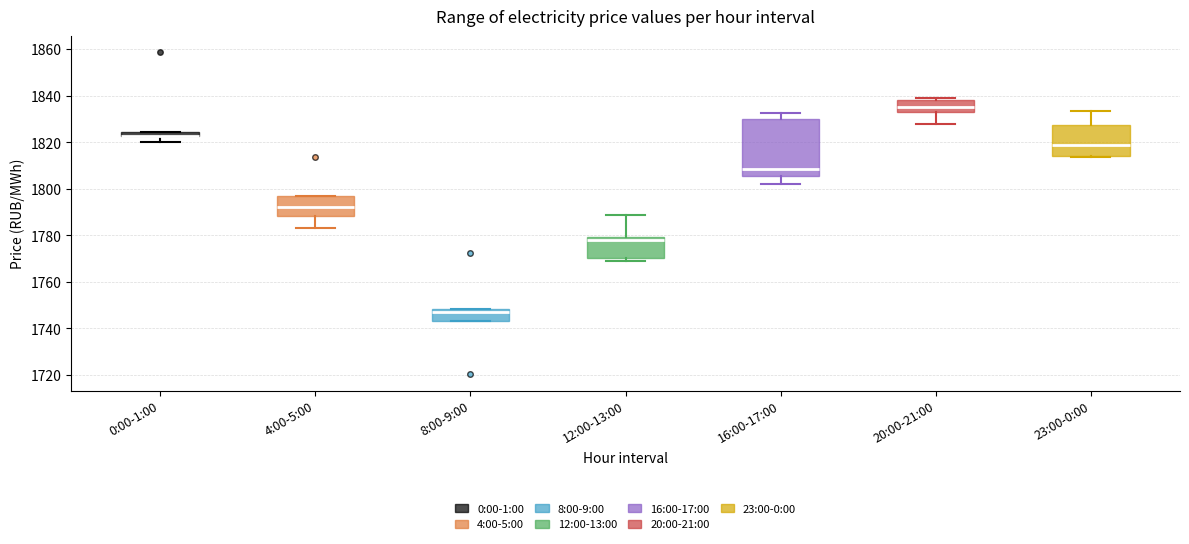

Comparing the boxes themselves (not the whiskers), which one is the tallest?

16:00-17:00